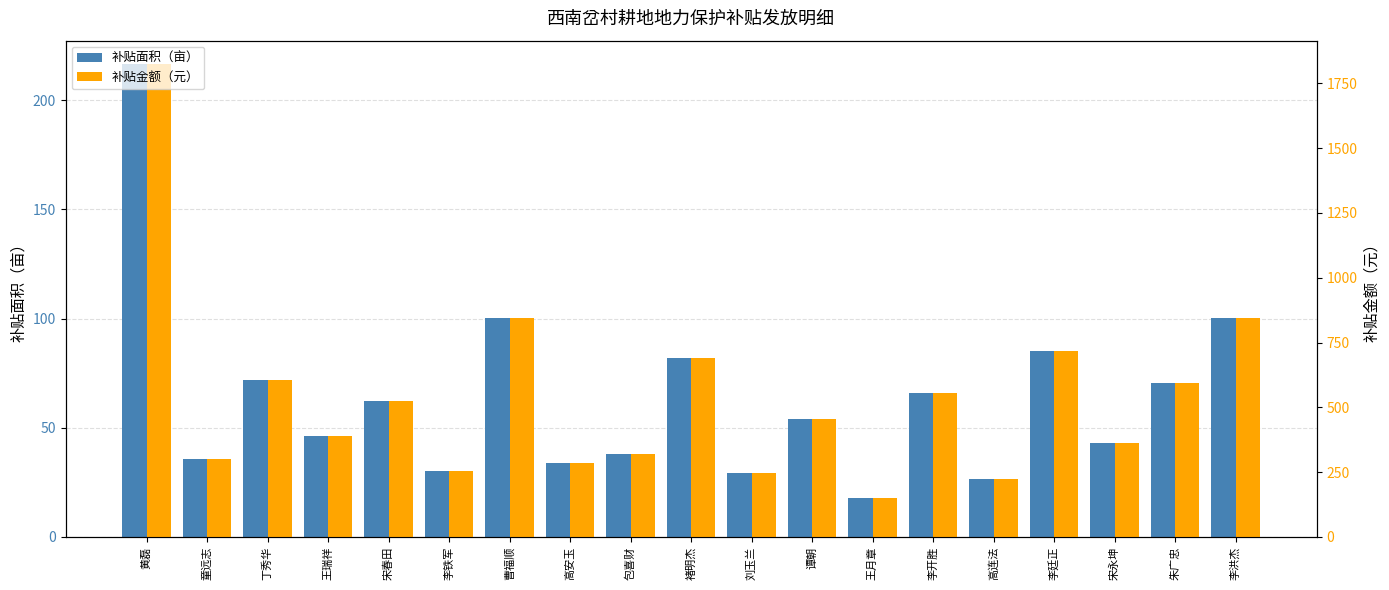

What is the difference between the second highest and second lowest values in the 补贴面积（亩） series?

73.8